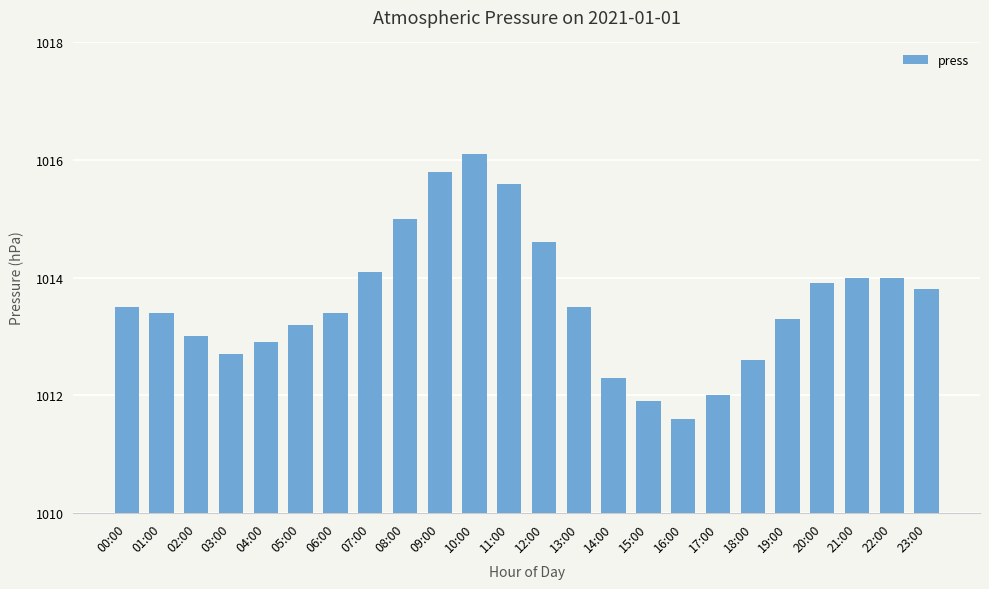

Which has a higher value, 04:00 or 13:00?

13:00